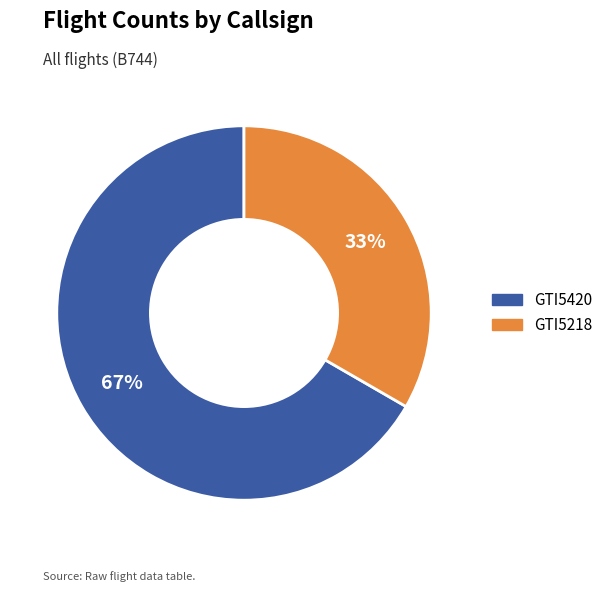

Rank the categories by value from highest to lowest.

GTI5420, GTI5218